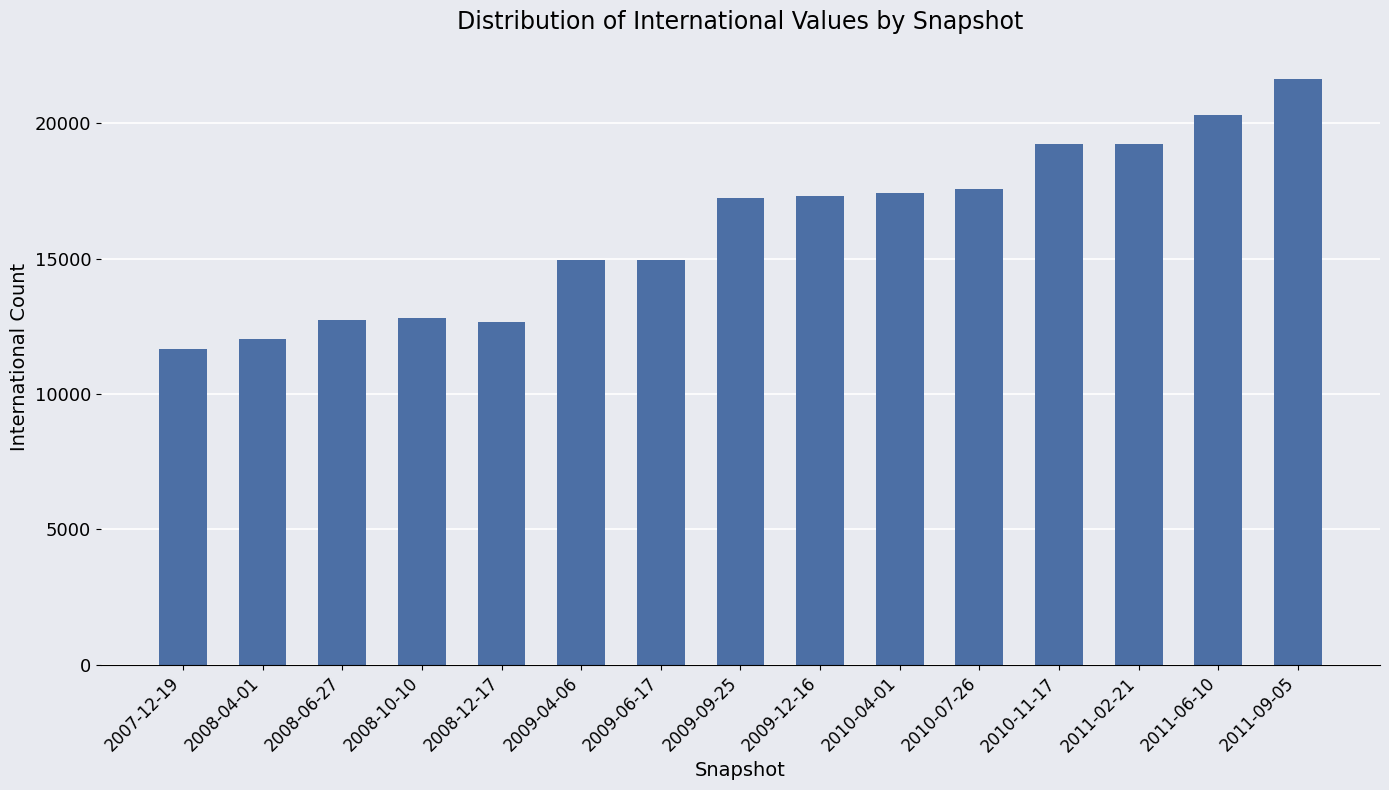

Which has a higher value, 2009-06-17 or 2009-12-16?

2009-12-16